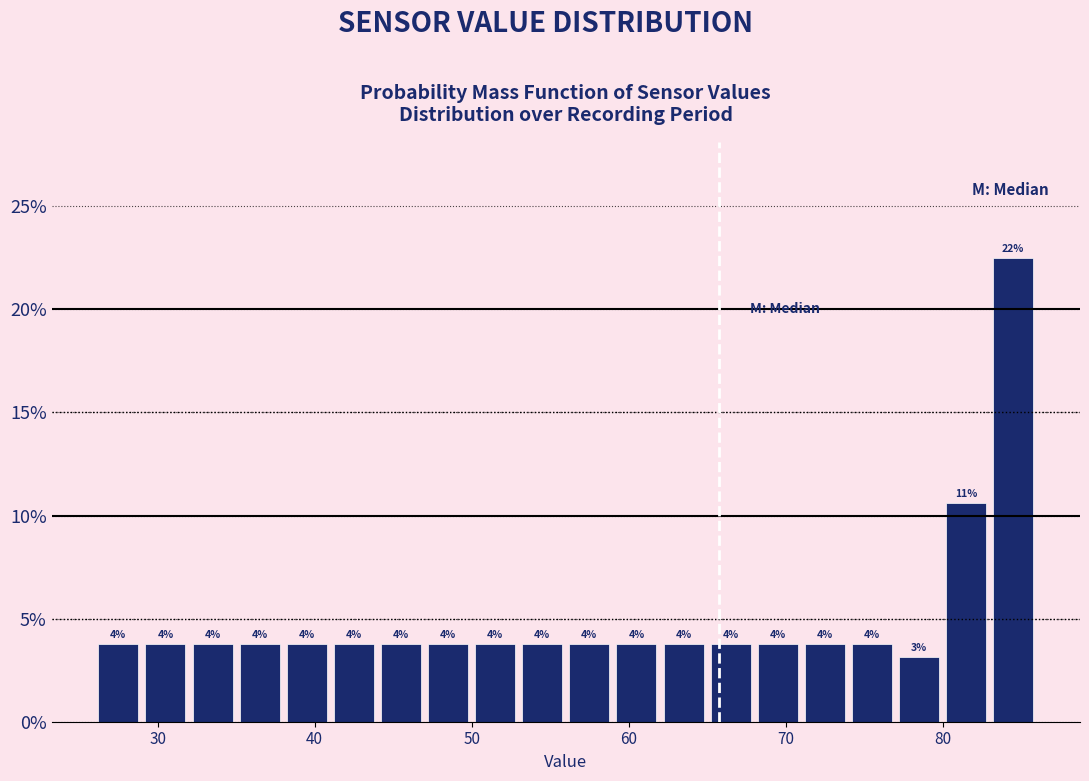

Around what value on the x-axis is the tallest bar? Give the approximate position of its centre, as read against the axis.

85